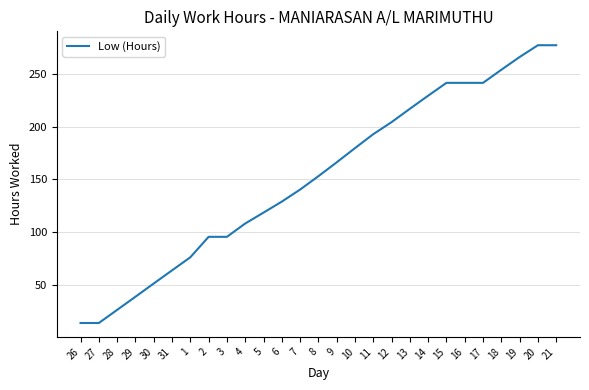

What is the approximate value at 20?

277.4